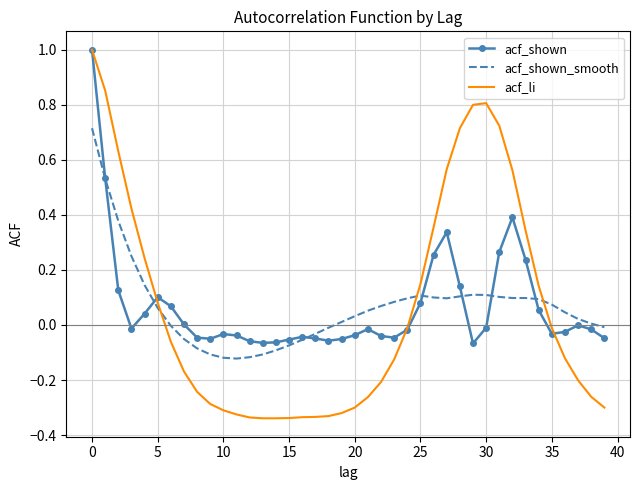

How many values in the acf_li series are below 0?

24